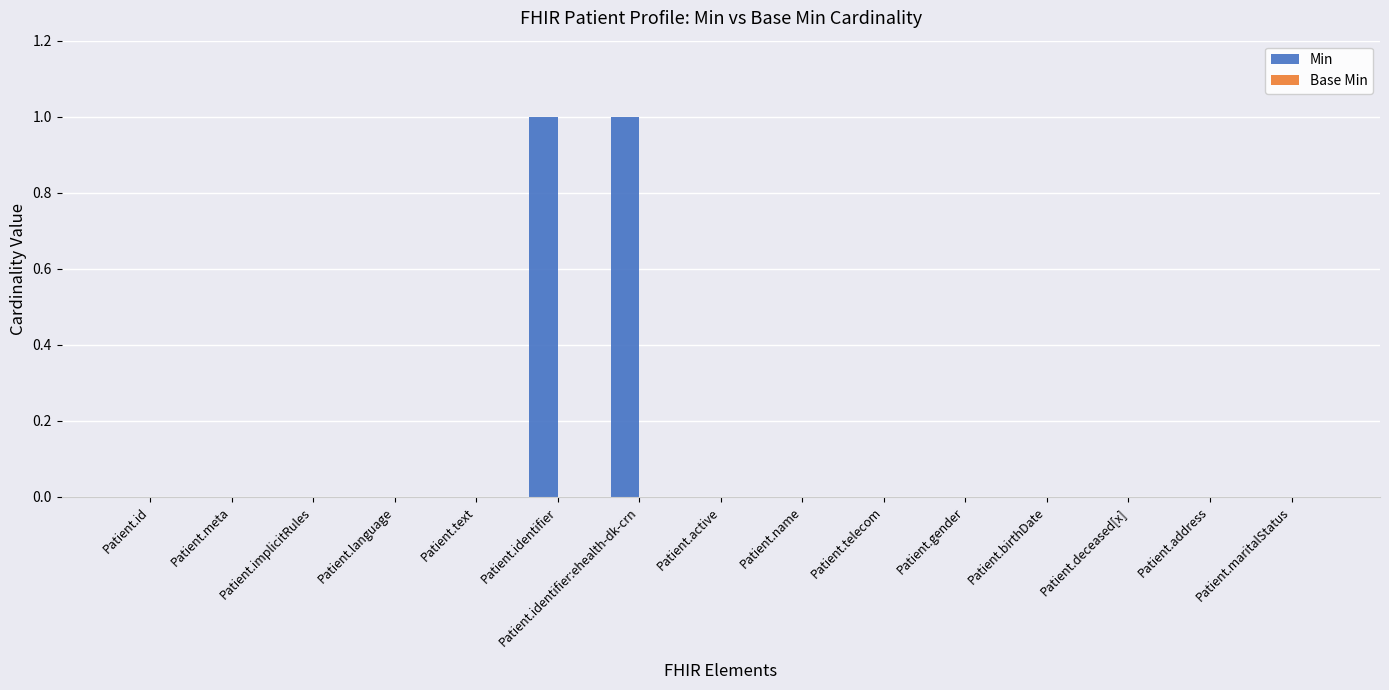

Count the number of categories in the chart.

15